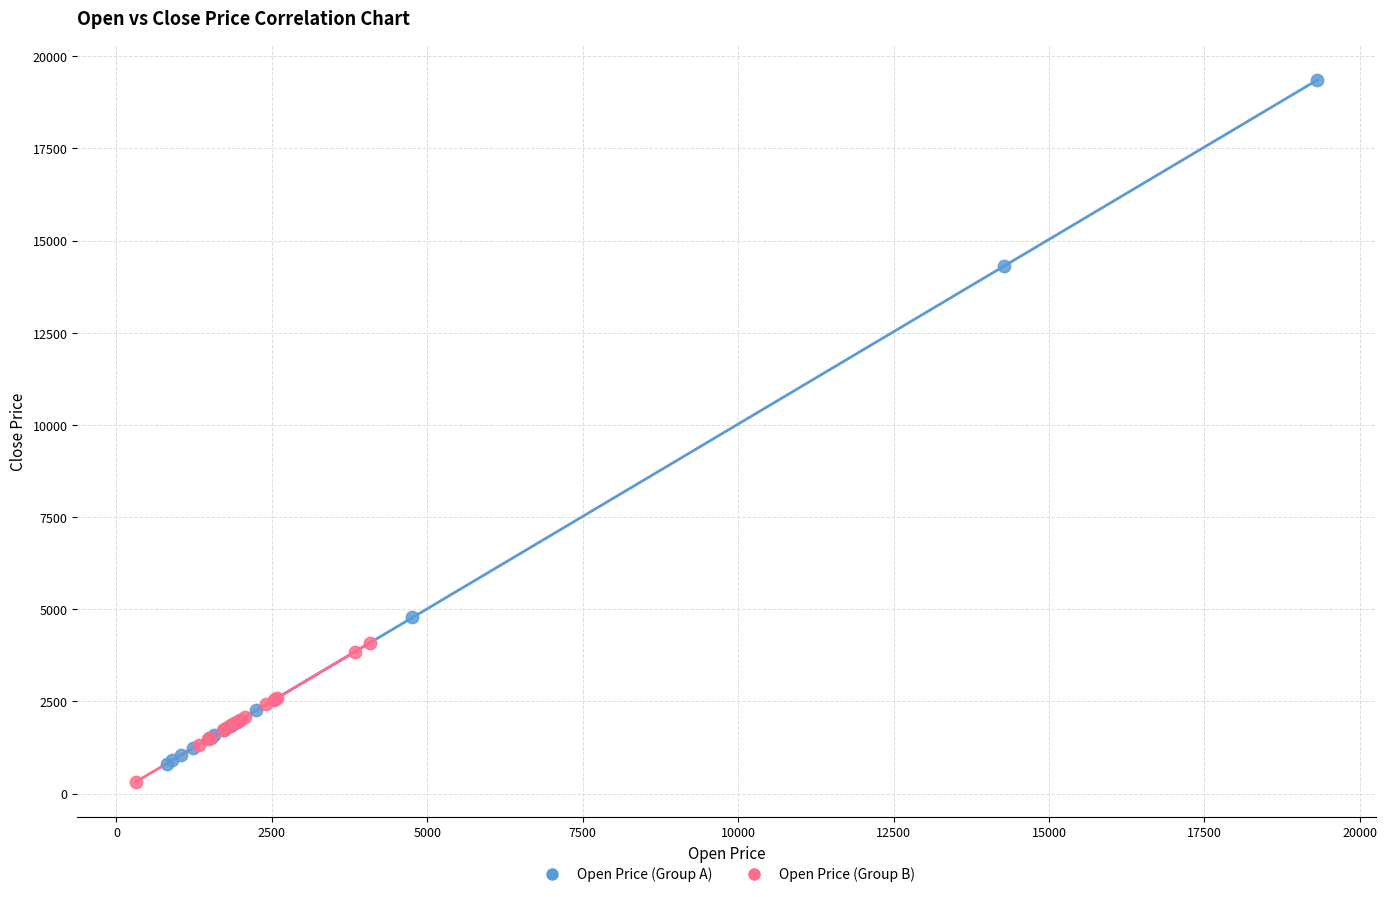

What are all the series names shown in the legend?

Open Price (Group A), Open Price (Group B)